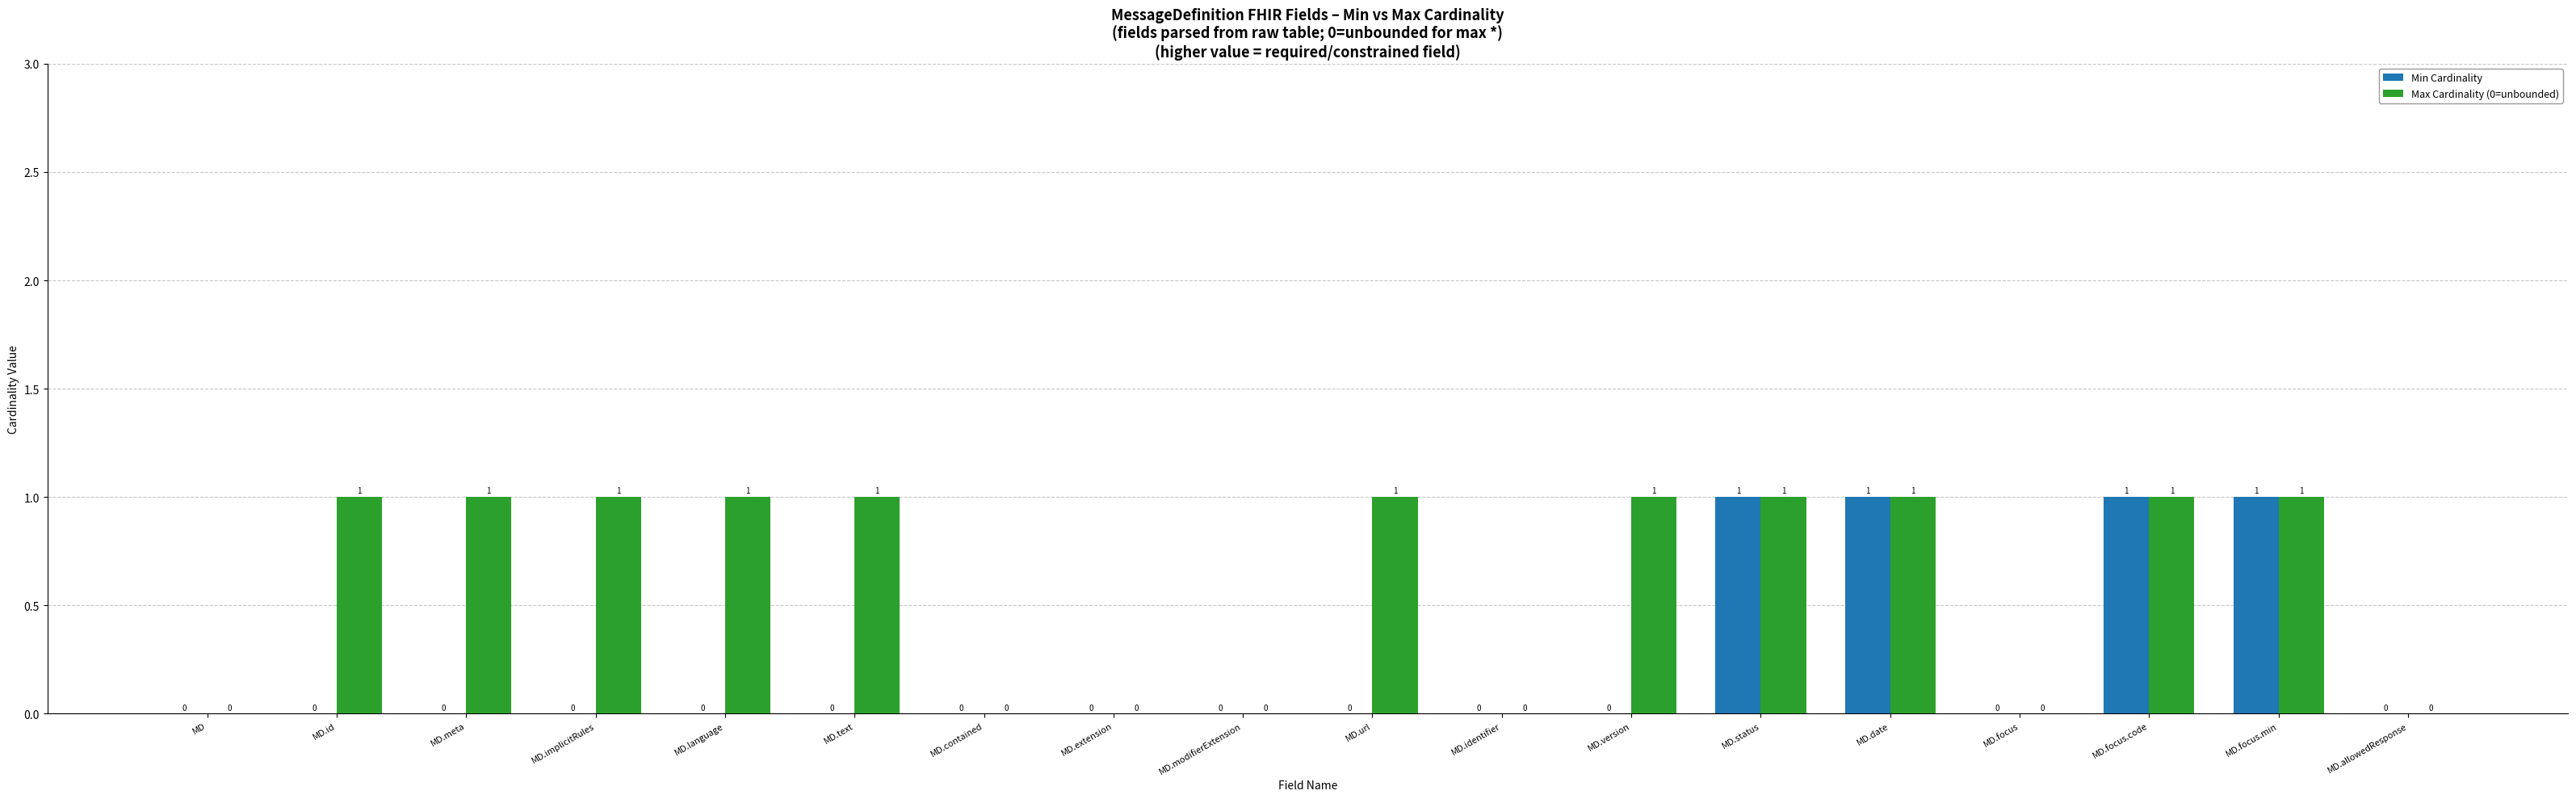

Count the Max Cardinality (0=unbounded) values in the range 0 to 1.

18